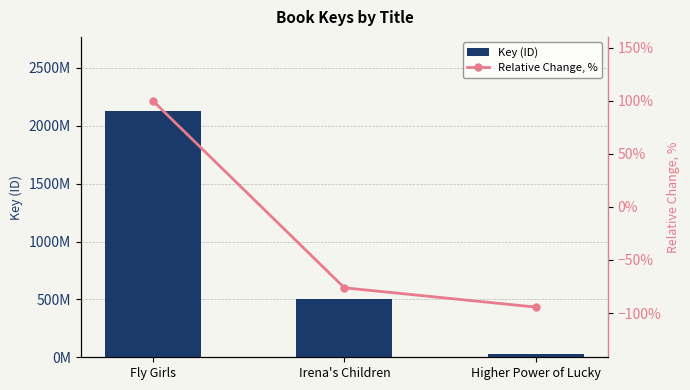

What is the spread (max minus min) of values at Fly Girls?

2128822798.0